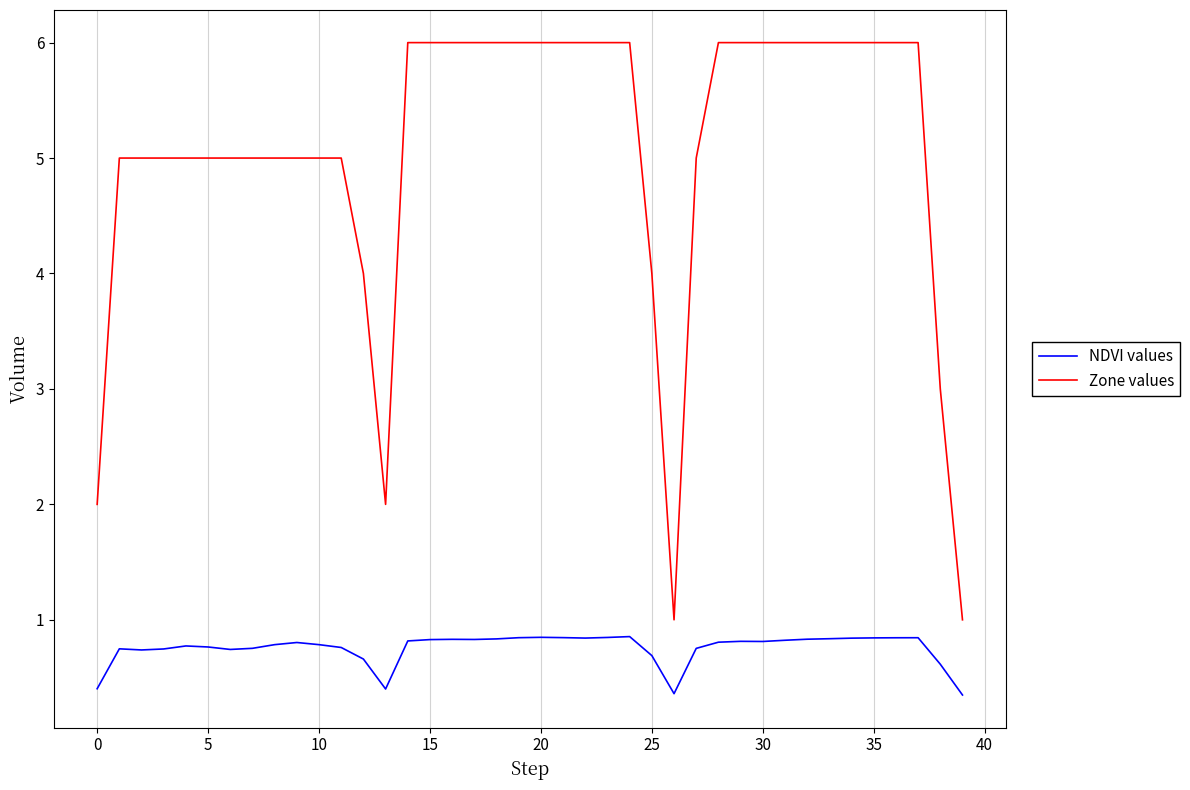

Which series has the largest total across all categories?

Zone values